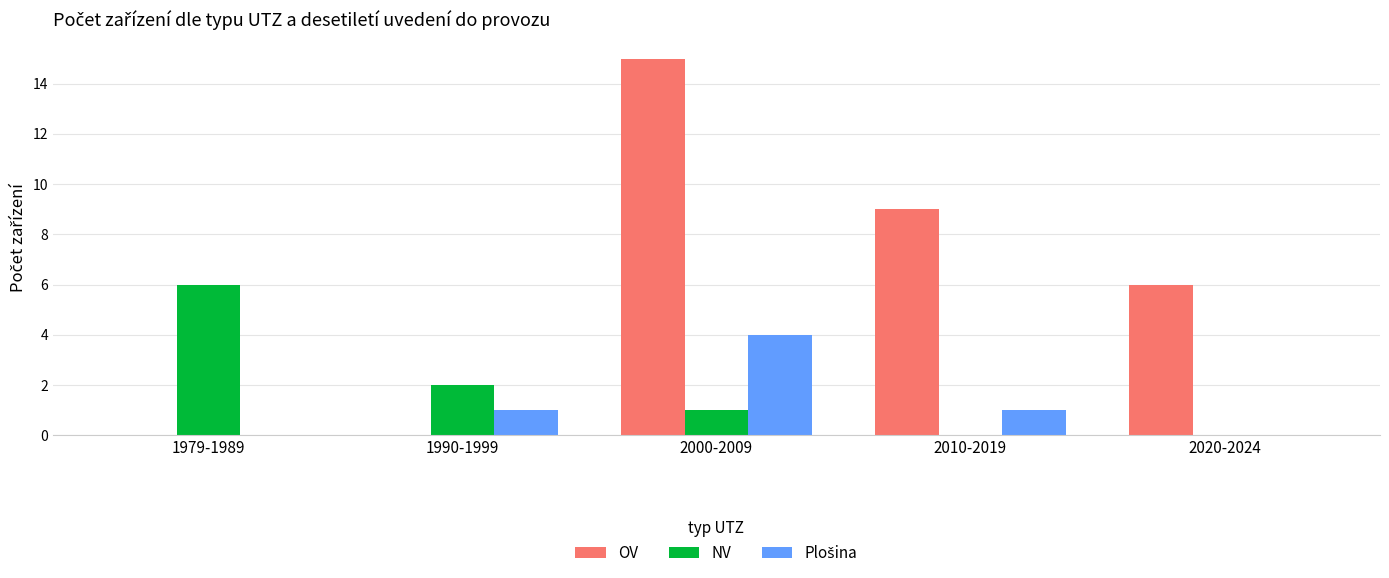

What is the maximum value for OV?

15